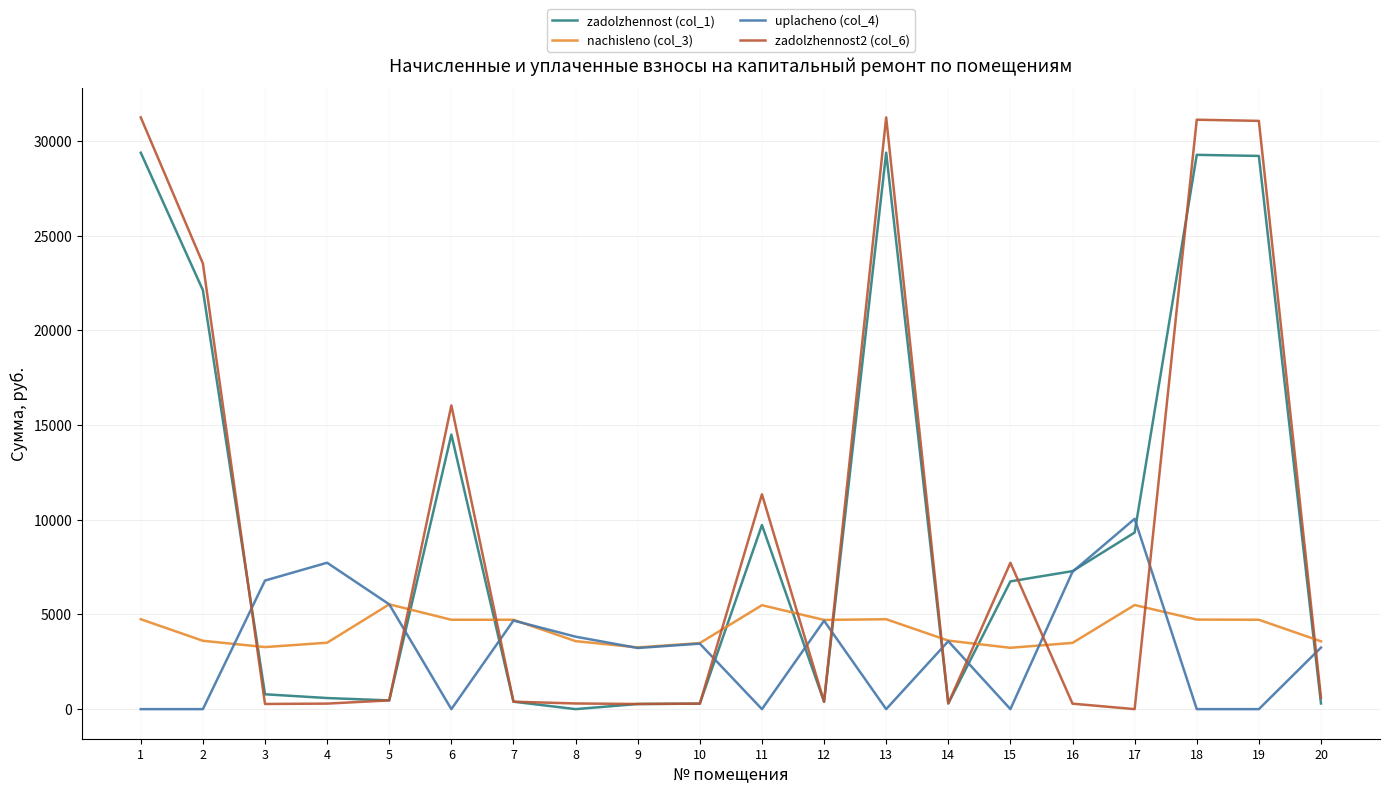

List the series in order of their peak value, lowest first.

nachisleno (col_3), uplacheno (col_4), zadolzhennost (col_1), zadolzhennost2 (col_6)